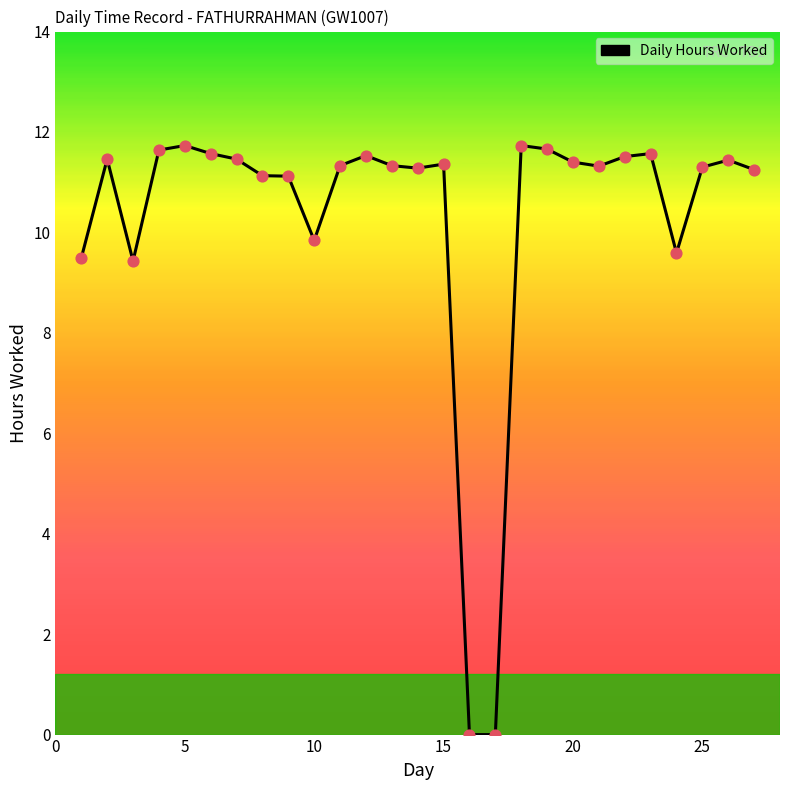

What is the difference between the maximum and minimum values?

11.7